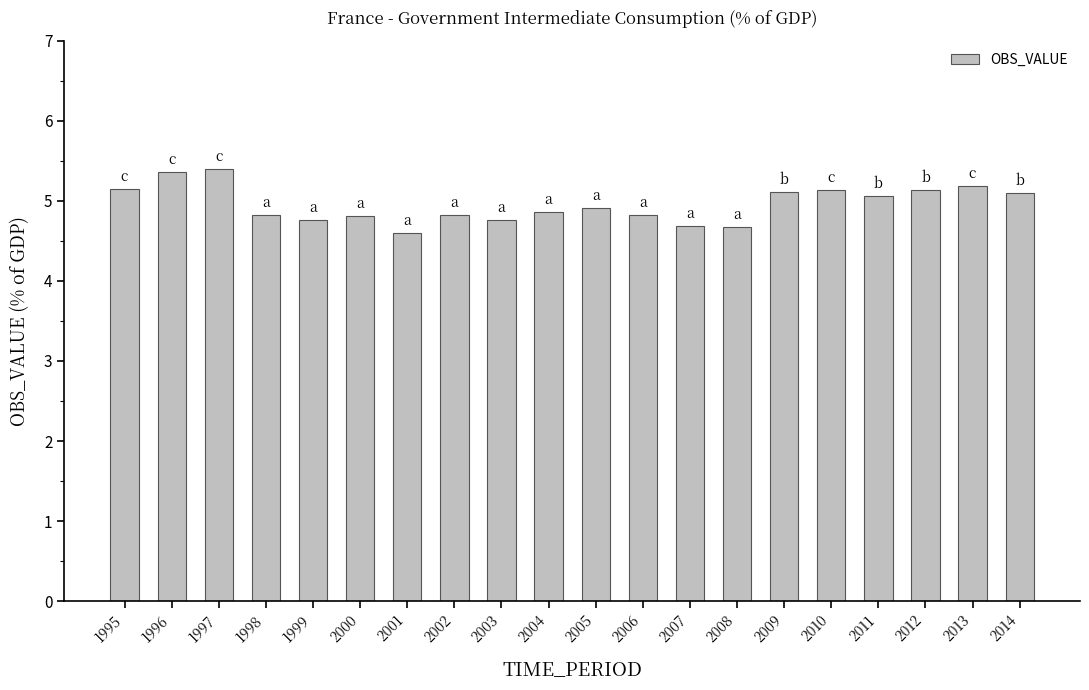

True or false: the data shows 3.1 at 2009.

False